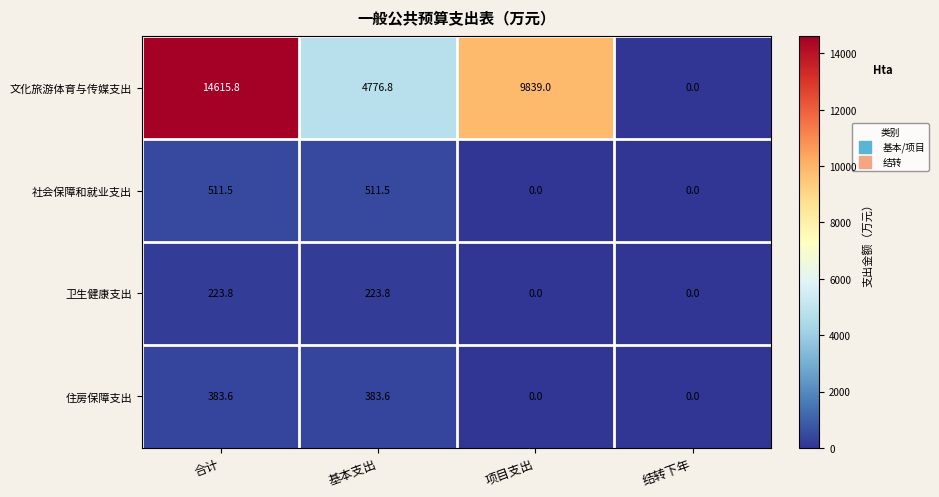

Rank the series at 基本支出 from lowest to highest value.

卫生健康支出, 住房保障支出, 社会保障和就业支出, 文化旅游体育与传媒支出